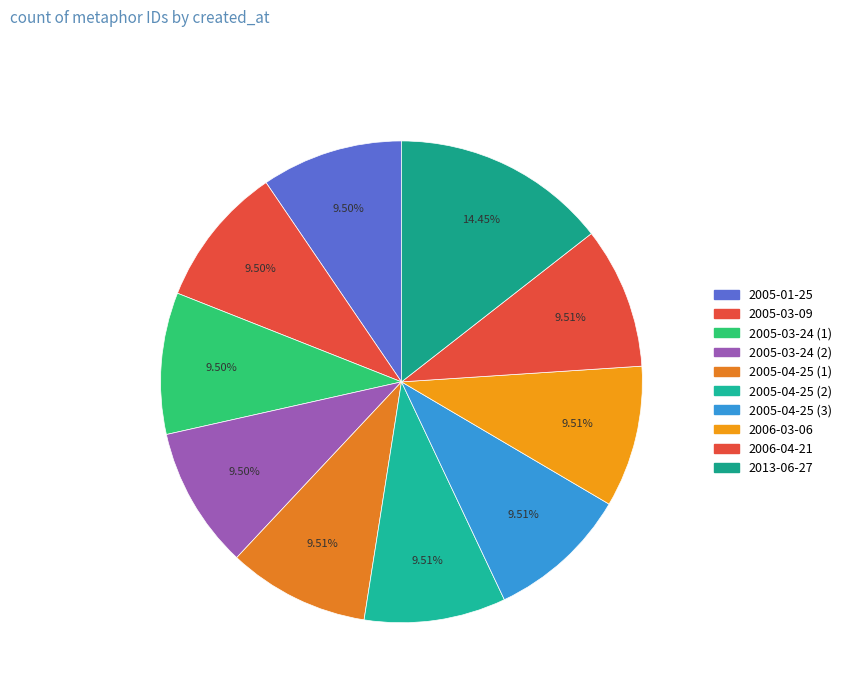

Is there any slice that represents more than half of the pie?

No